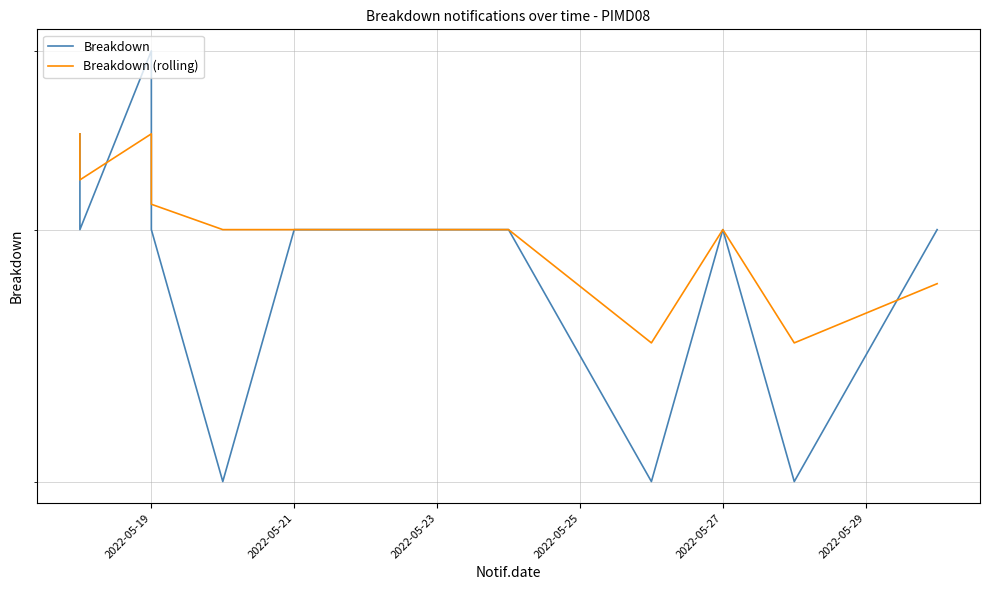

Is it true that Breakdown (rolling) equals 20.6 at 2022-05-21?

False